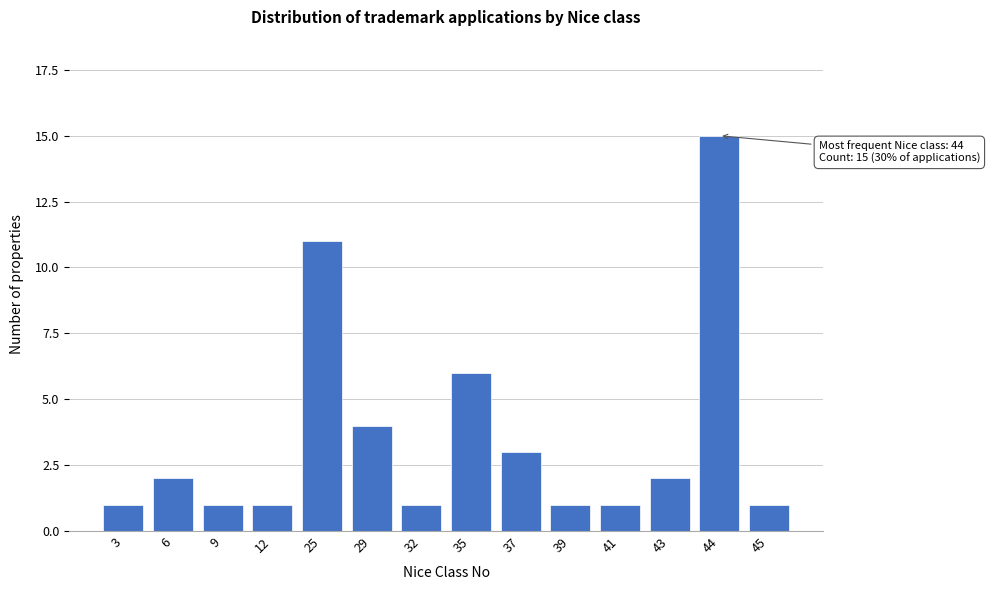

Reading left to right, what are all the values shown in this chart?

1	2	1	1	11	4	1	6	3	1	1	2	15	1